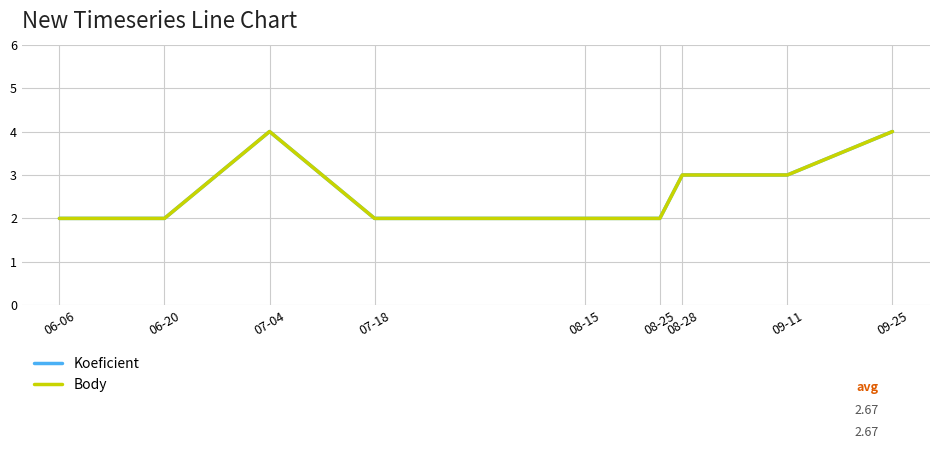

At which category does Body reach its first local peak?

07-04